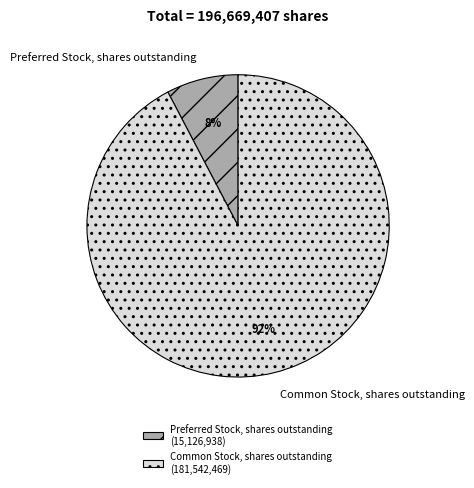

To the nearest percent, what is the combined percentage of Preferred Stock, shares outstanding and Common Stock, shares outstanding?

100%